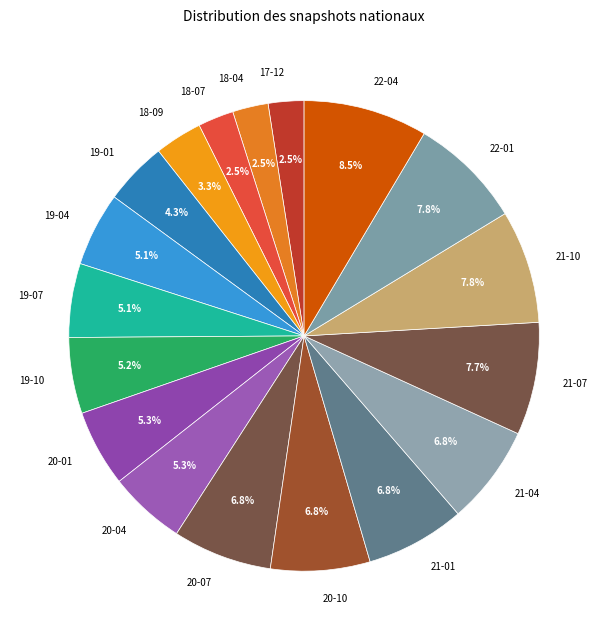

What is the largest slice in the pie chart?

22-04